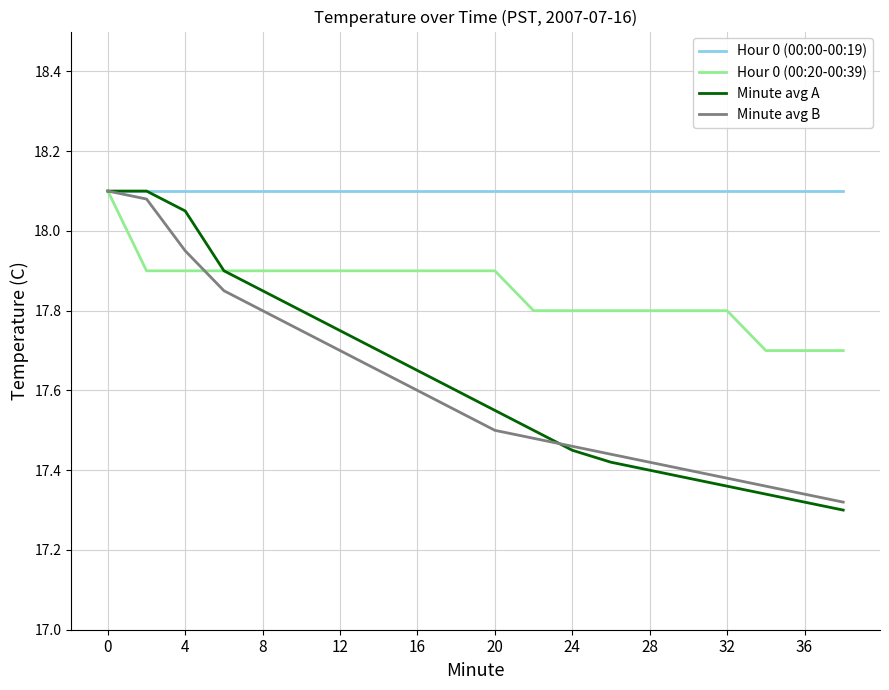

Which series has the largest range (max minus min)?

Minute avg A